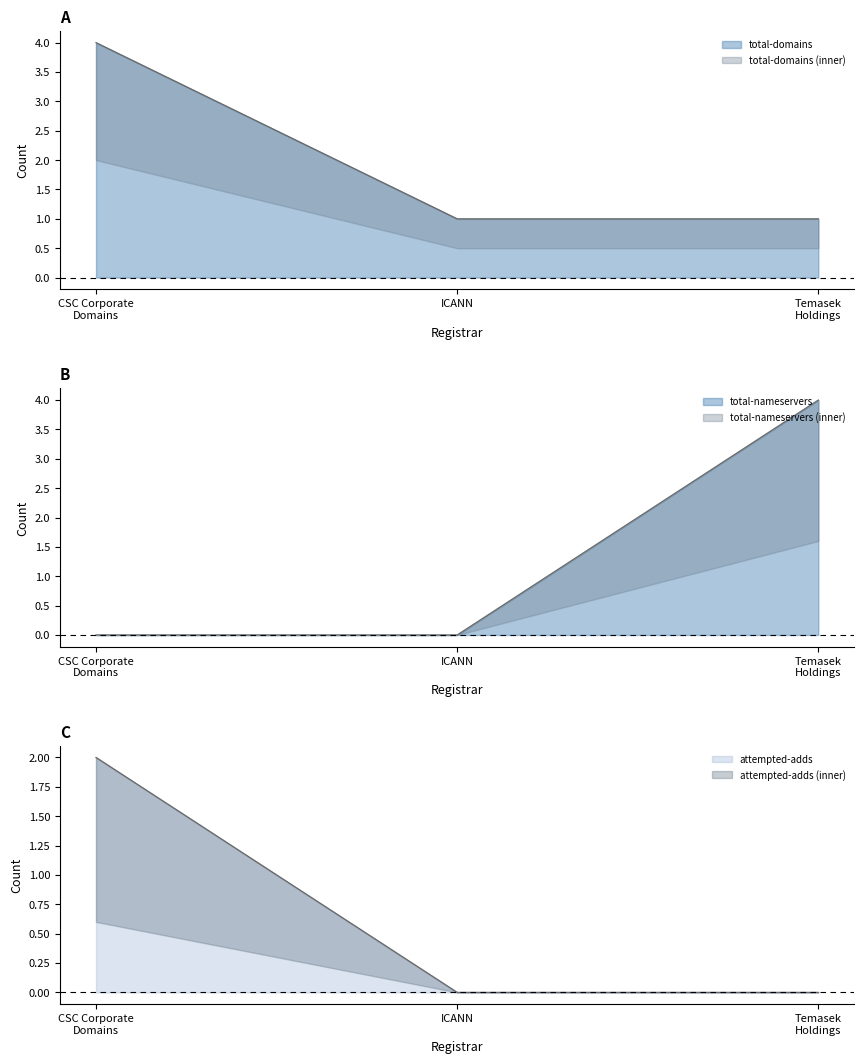

What is the highest value of the total-nameservers series?

4